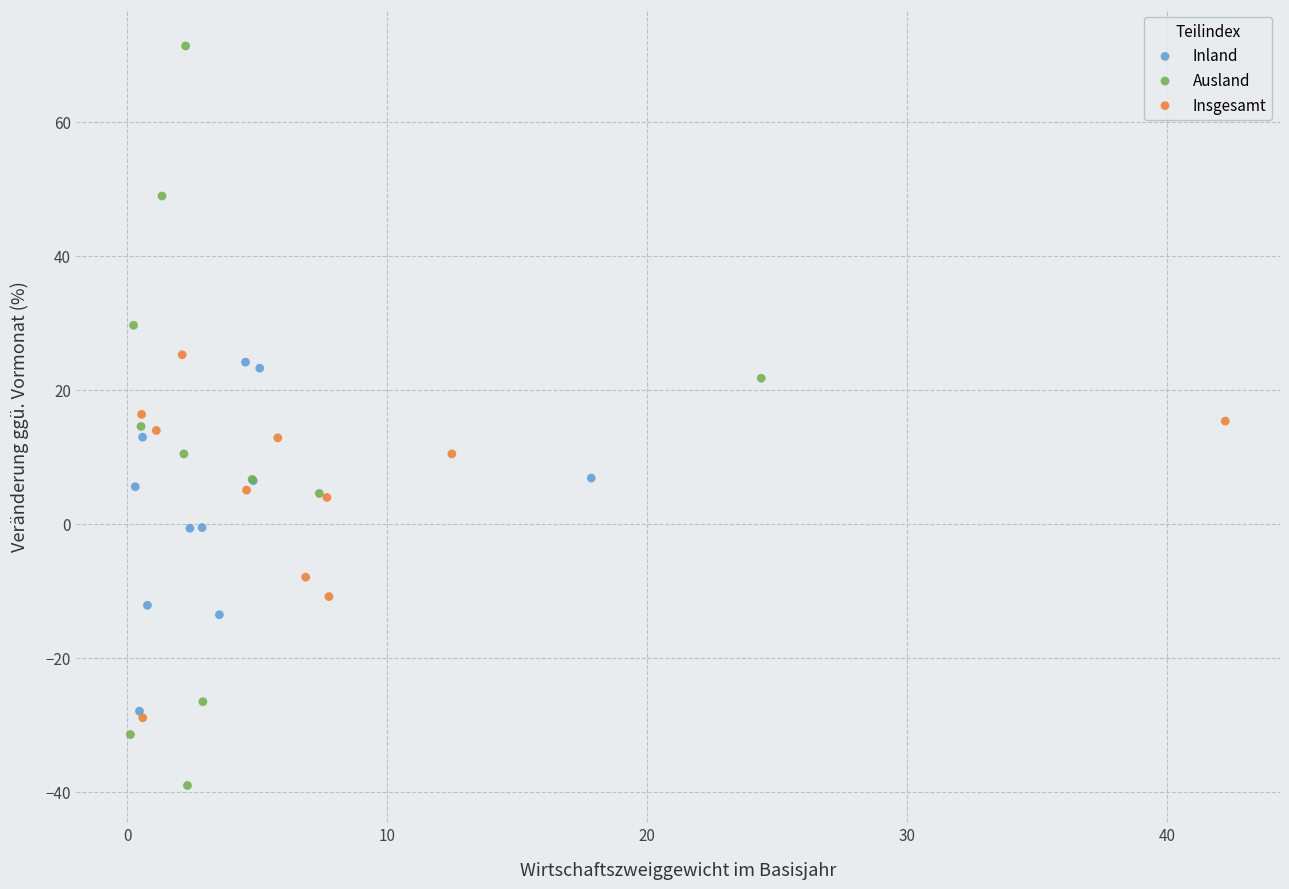

Which series contains the highest Y value?

Ausland